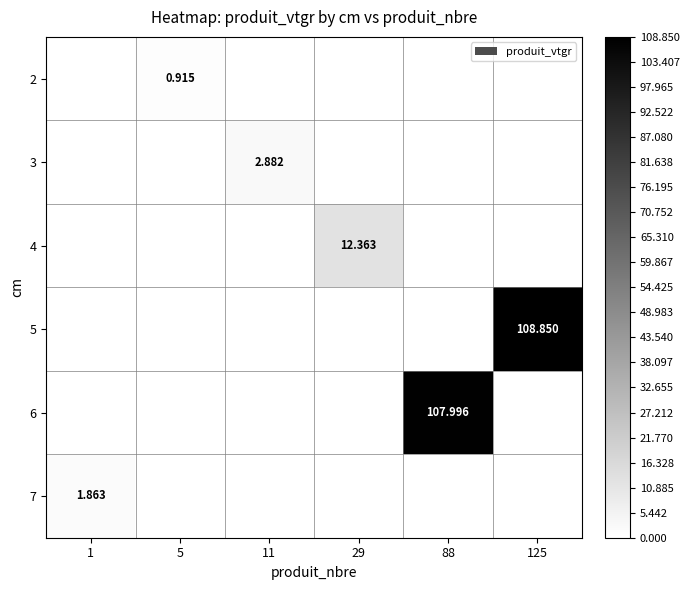

Is it true that 4 equals 7.0 at 88?

False